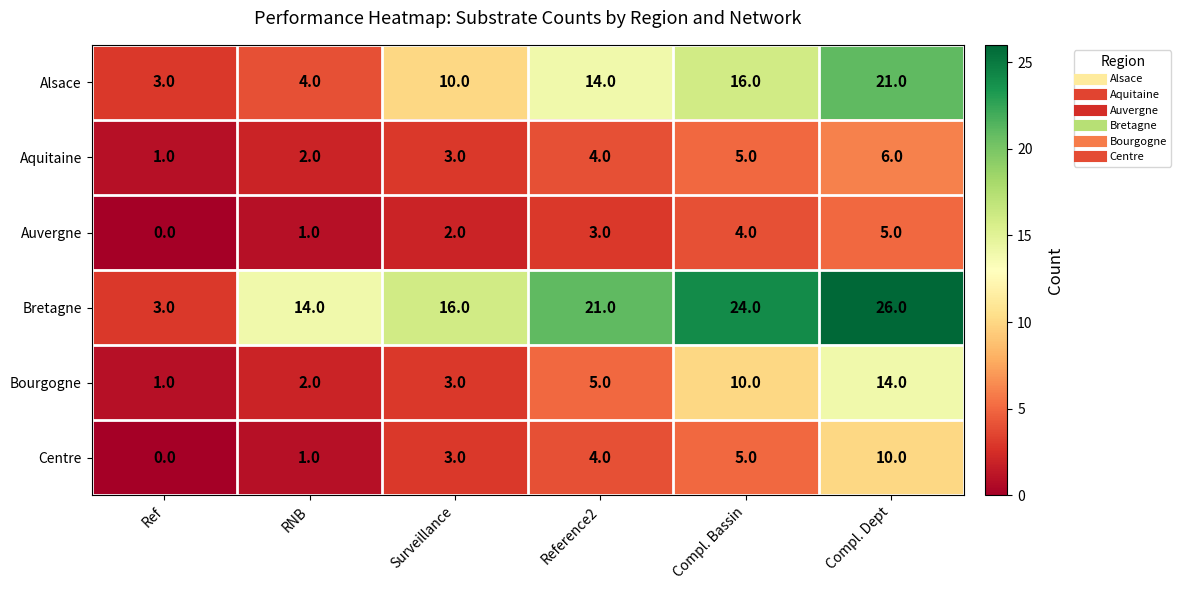

What is the total value across all series at Compl. Dept?

82